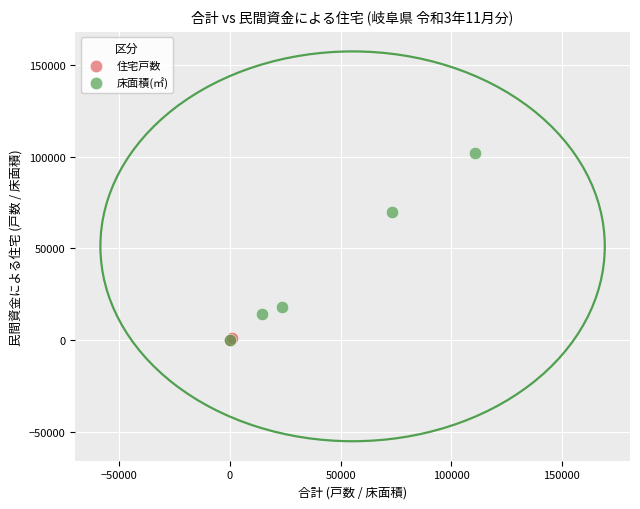

Which series has the widest spread of Y values?

床面積(㎡)